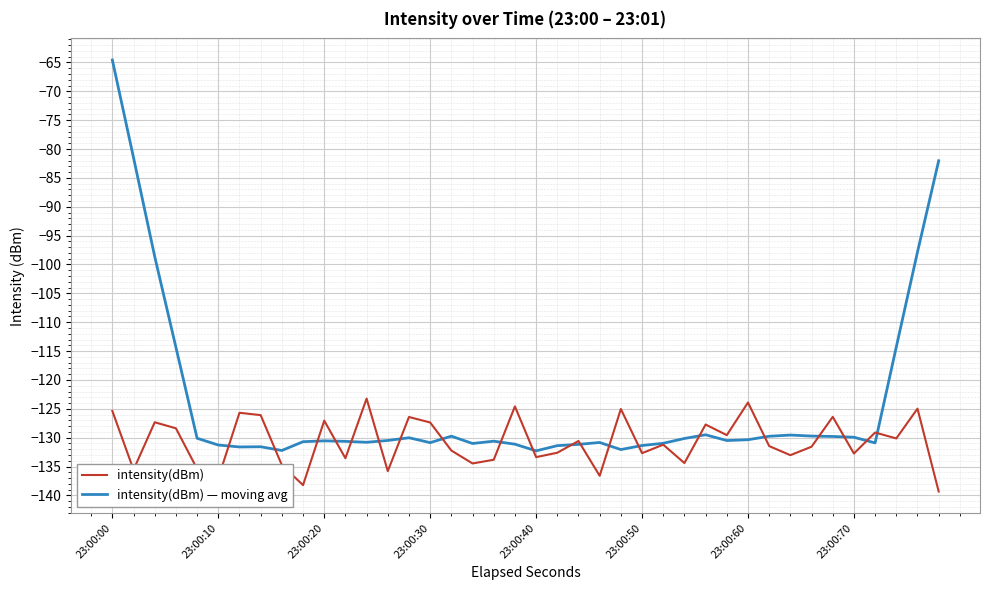

Which series has the largest total across all categories?

intensity(dBm) — moving avg